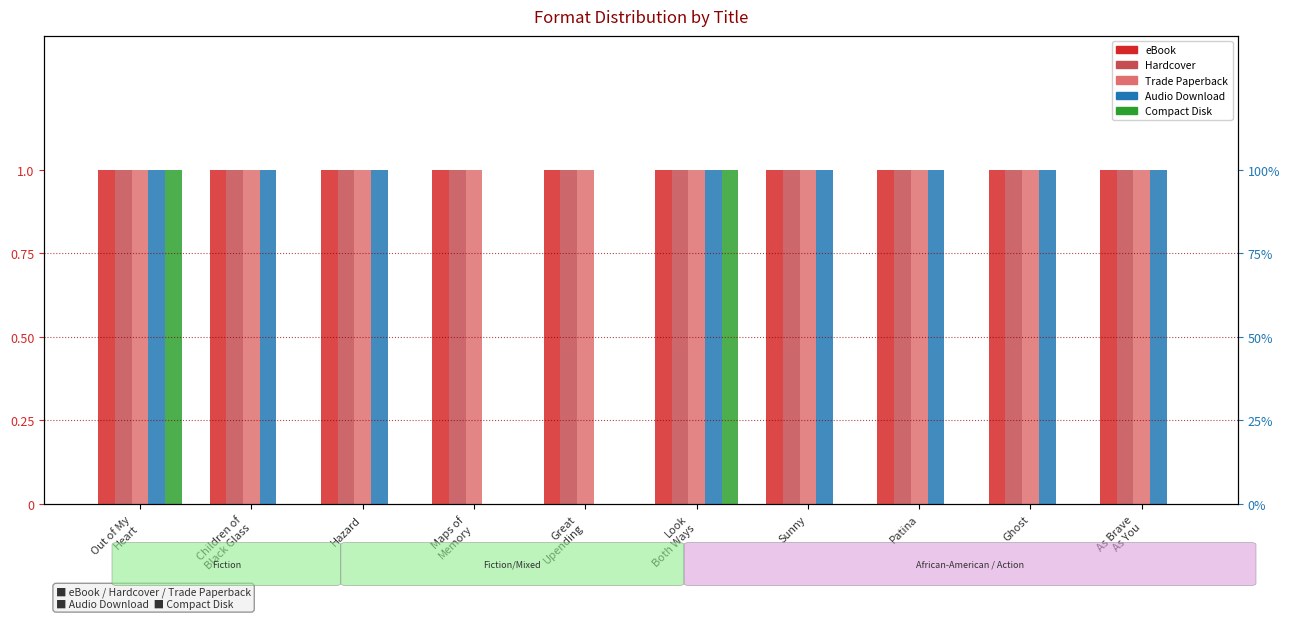

What is the lowest value of the Trade Paperback series?

1